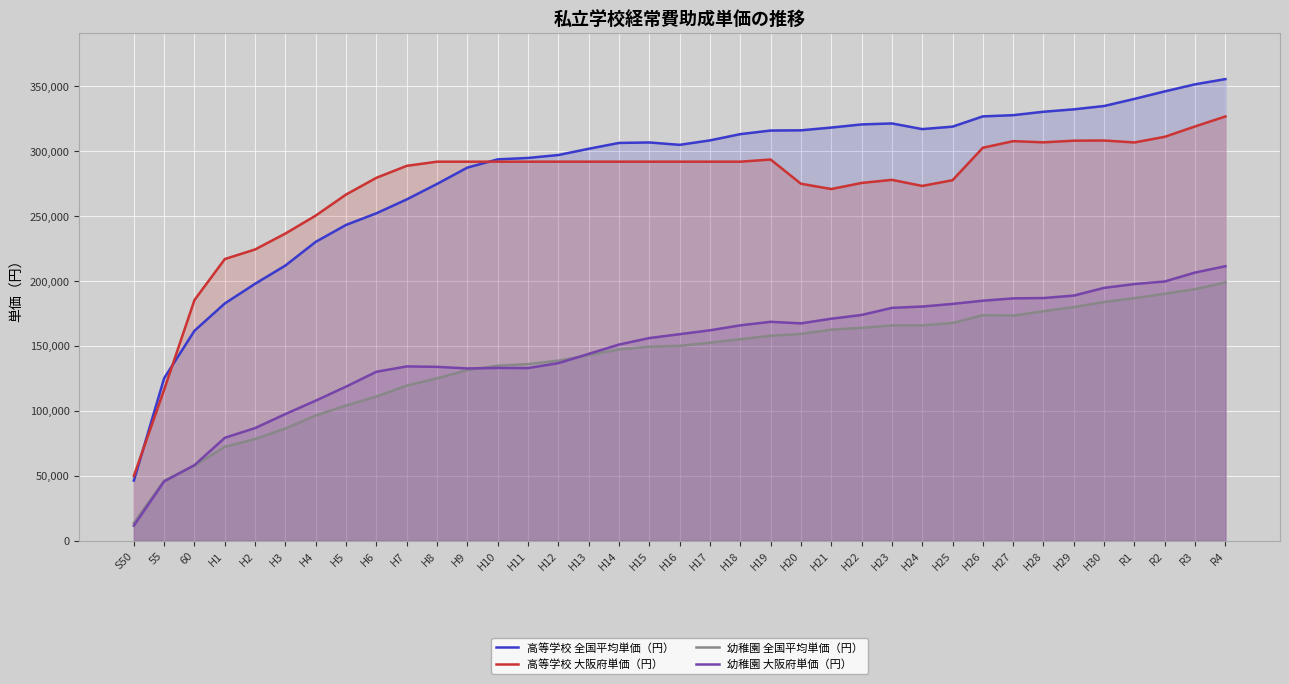

What is the lowest value of the 高等学校 全国平均単価（円） series?

46445